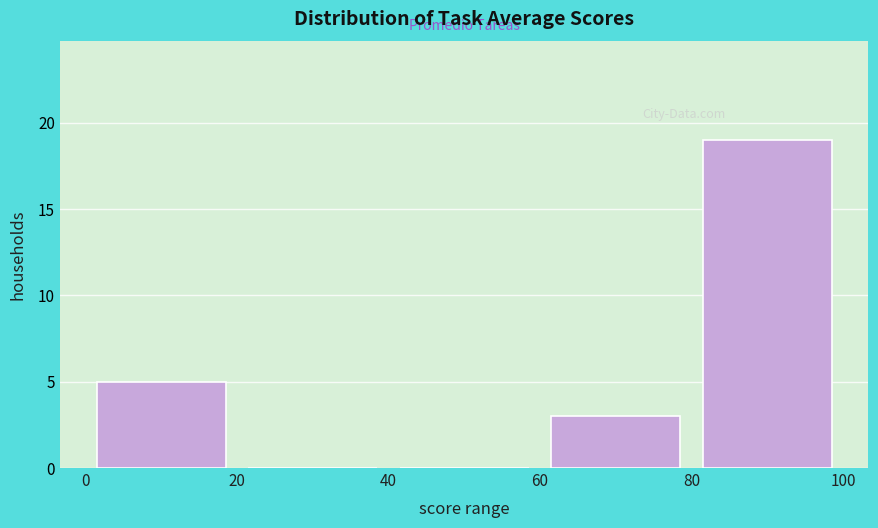

Reading left to right, transcribe this chart: for each bar, give the range it covers on the x-axis and its height. The values are not printed on the chart, so give them approximately, as read against the axis.

0 to 20: 5
20 to 40: 0
40 to 60: 0
60 to 80: 3
80 to 100: 19